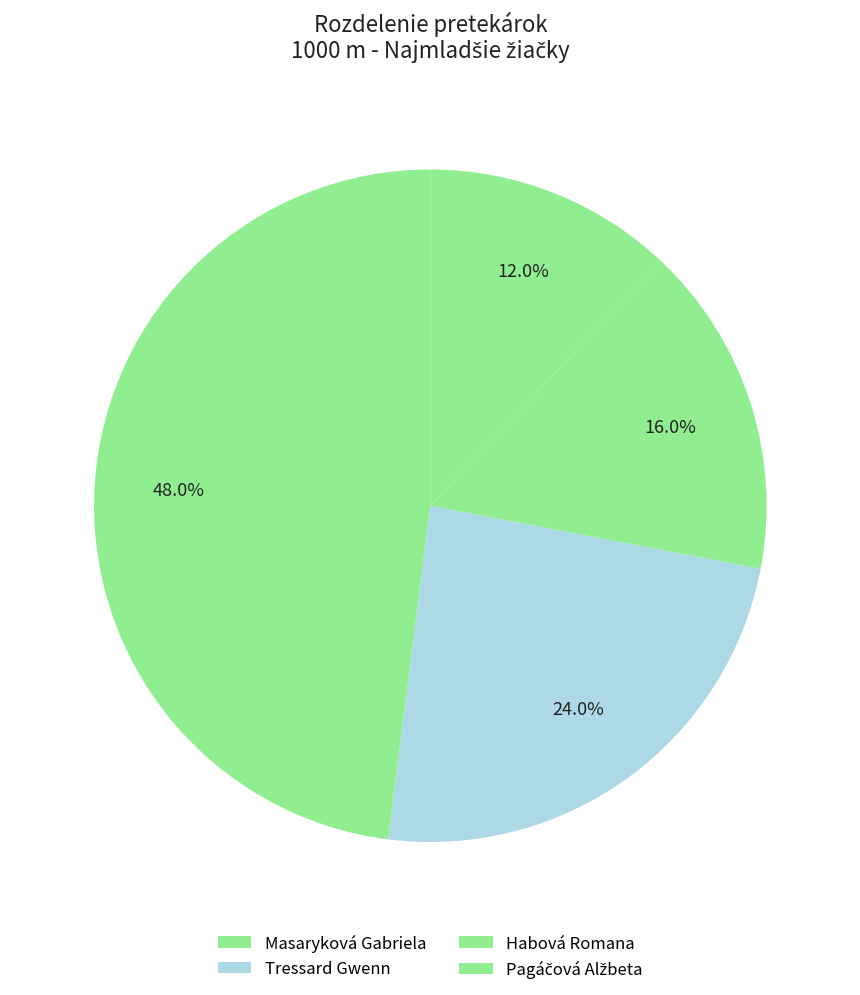

How many segments does this pie chart have?

4